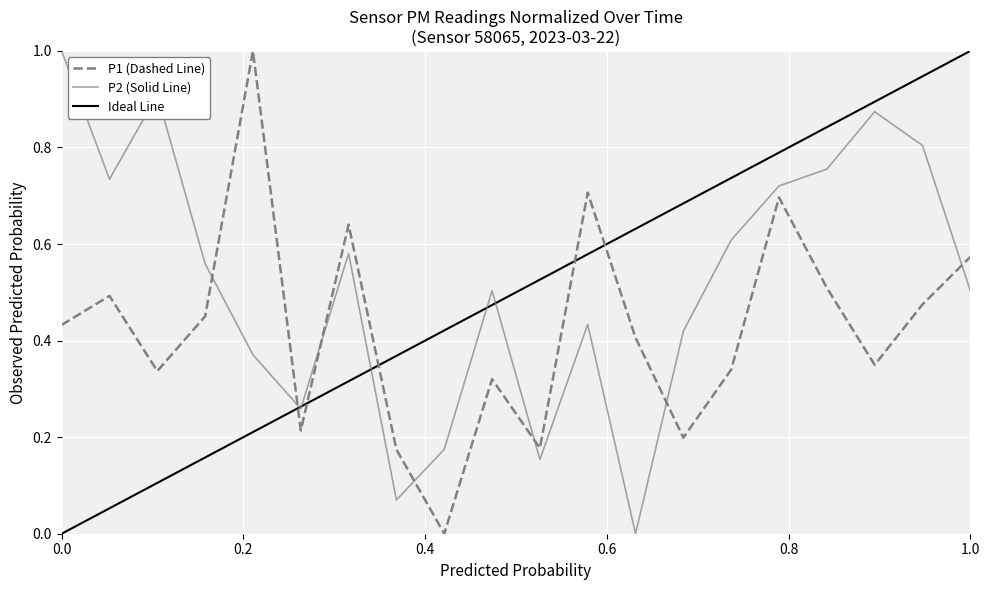

What is the difference between the second highest and minimum values in the P1 series?

0.7